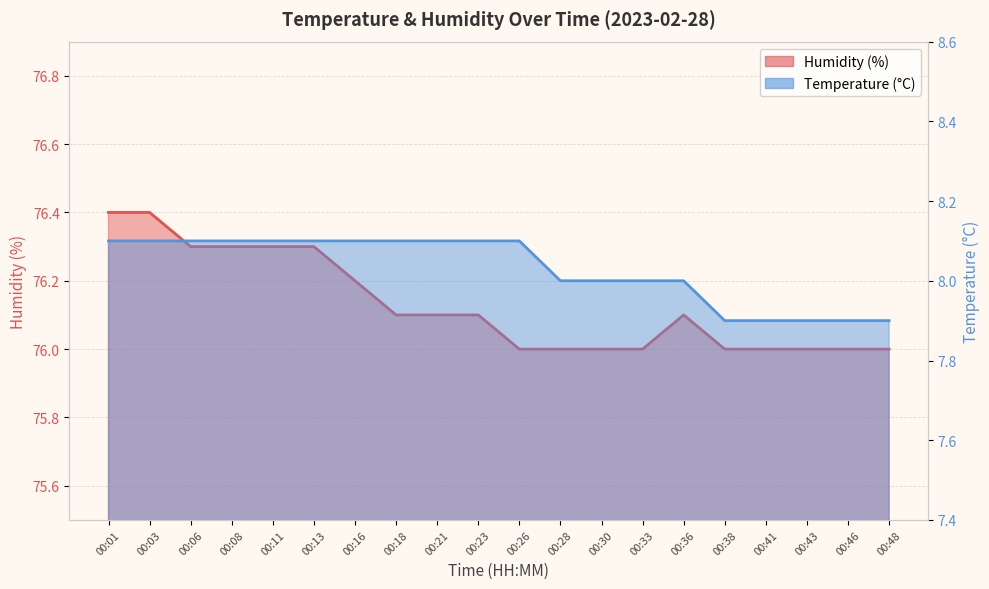

True or false: Temperature (°C) has a value of 13.5 at 00:33.

False